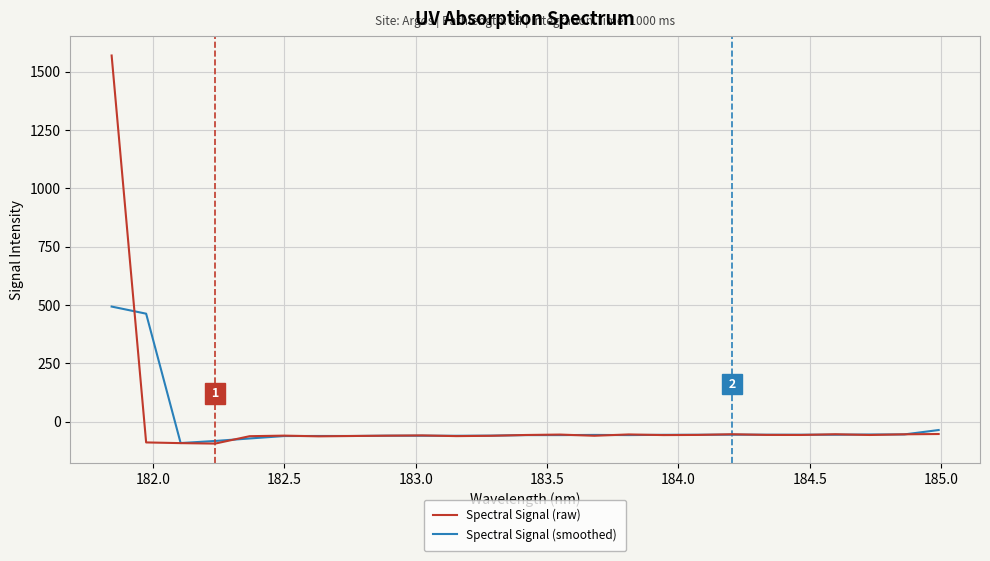

True or false: Spectral Signal (raw) has more than 1 interior local peaks.

True